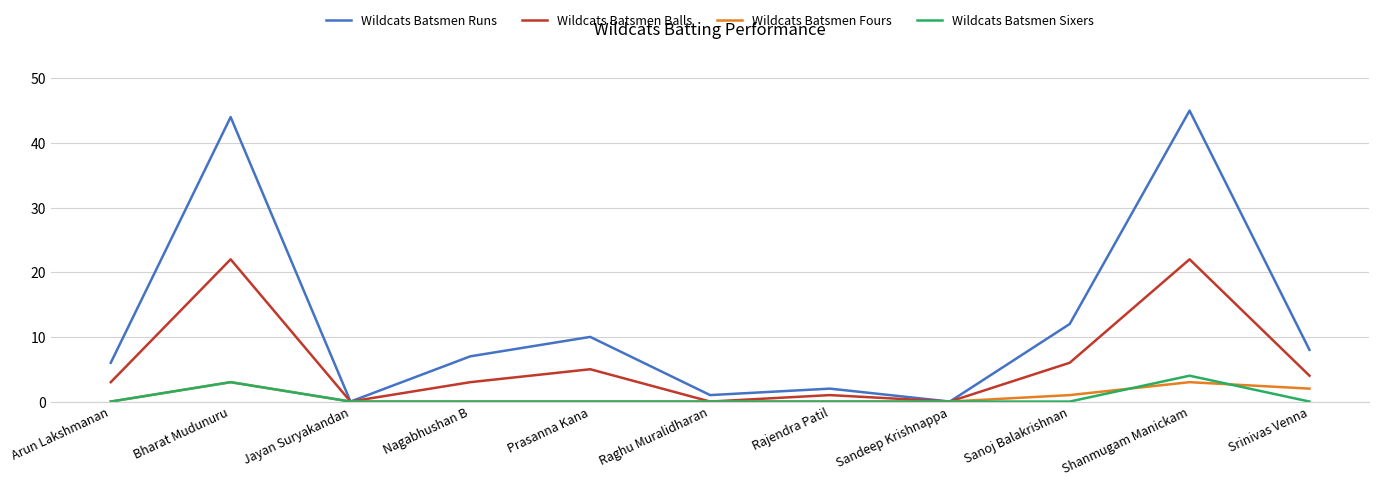

What is the approximate value of Wildcats Batsmen Balls at Sanoj Balakrishnan?

6